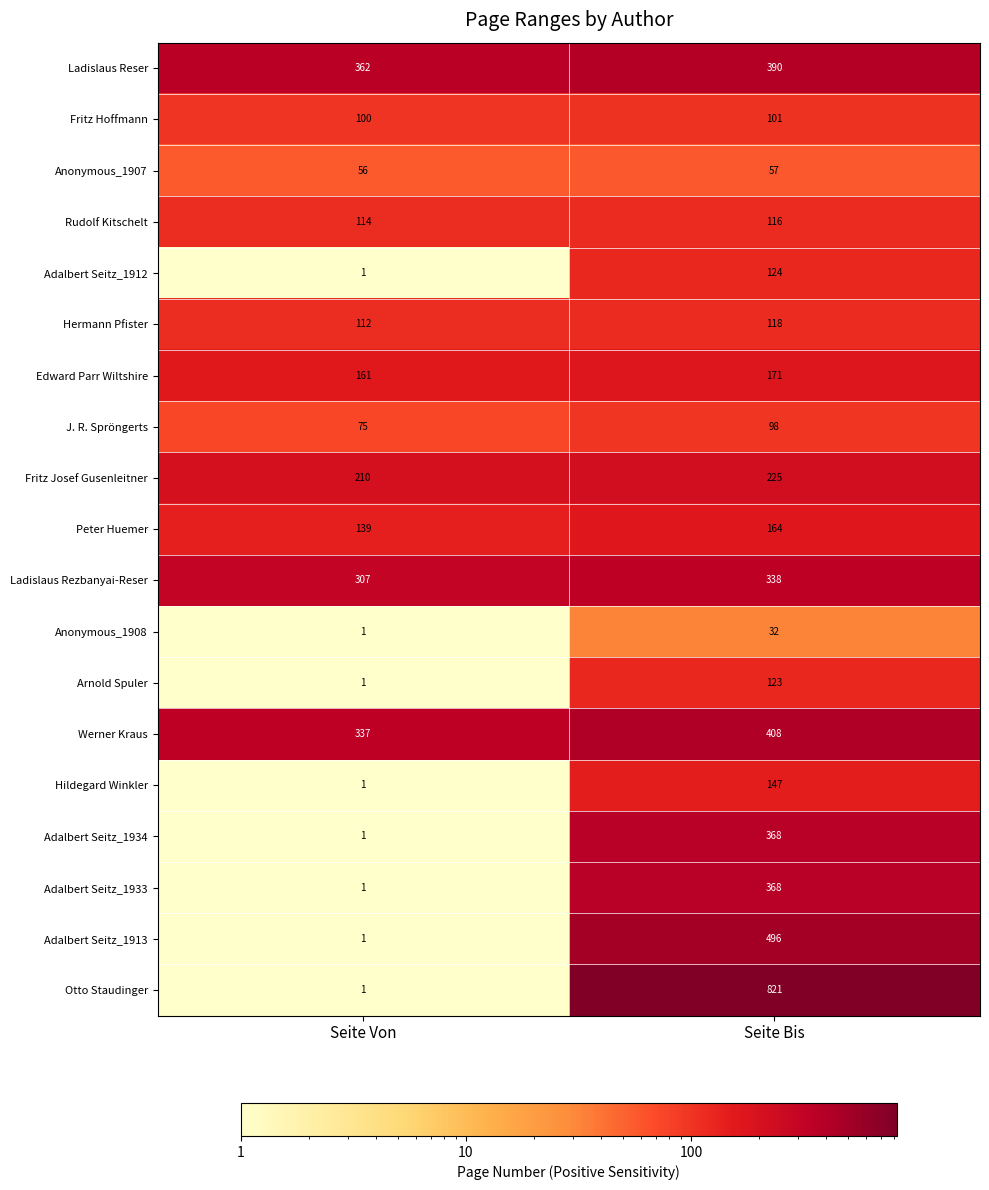

Which series changed the most between Seite Von and Seite Bis?

Otto Staudinger